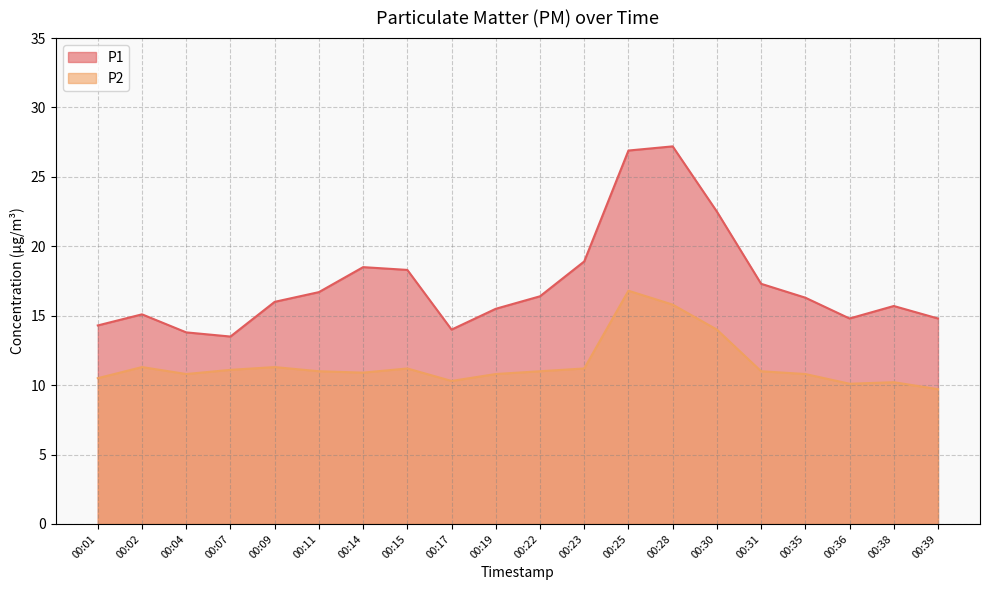

True or false: P2 and P1 cross at least once.

False